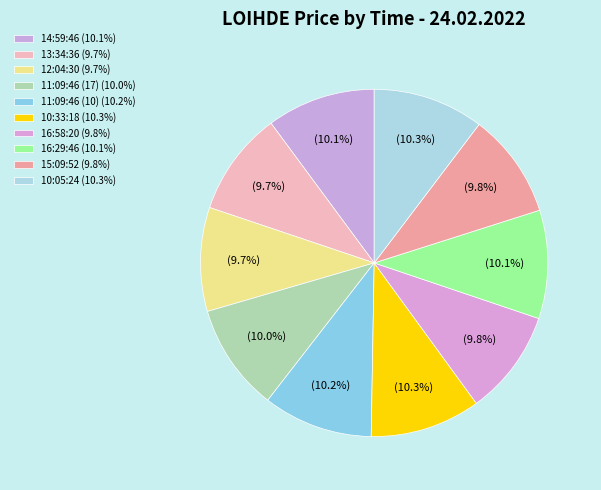

Combined, what portion of the pie is 15:09:52 and 12:04:30?

19.4%